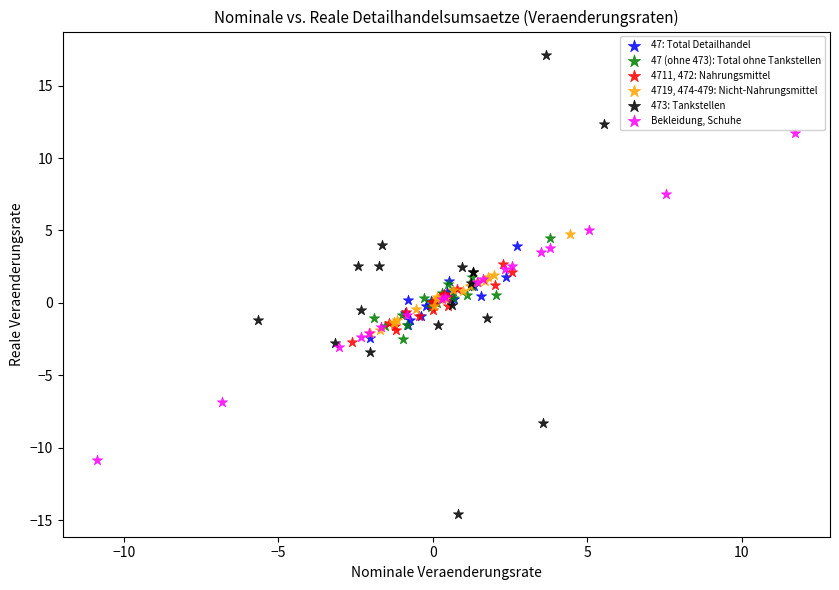

Which series has the largest Y range (max minus min)?

473: Tankstellen